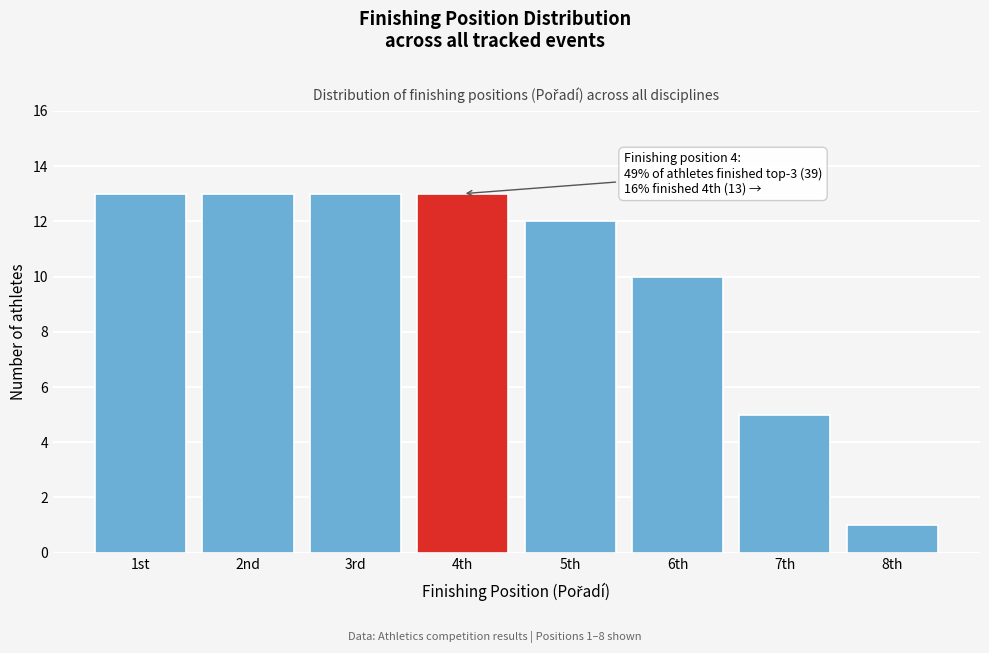

Reading left to right, transcribe all the data shown in this chart.

1st=13	2nd=13	3rd=13	4th=13	5th=12	6th=10	7th=5	8th=1